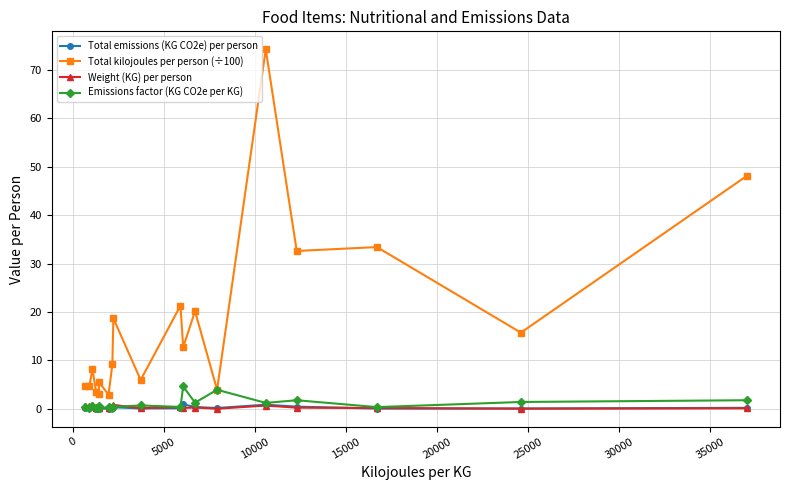

Which series has the largest total across all categories?

Total kilojoules per person (÷100)